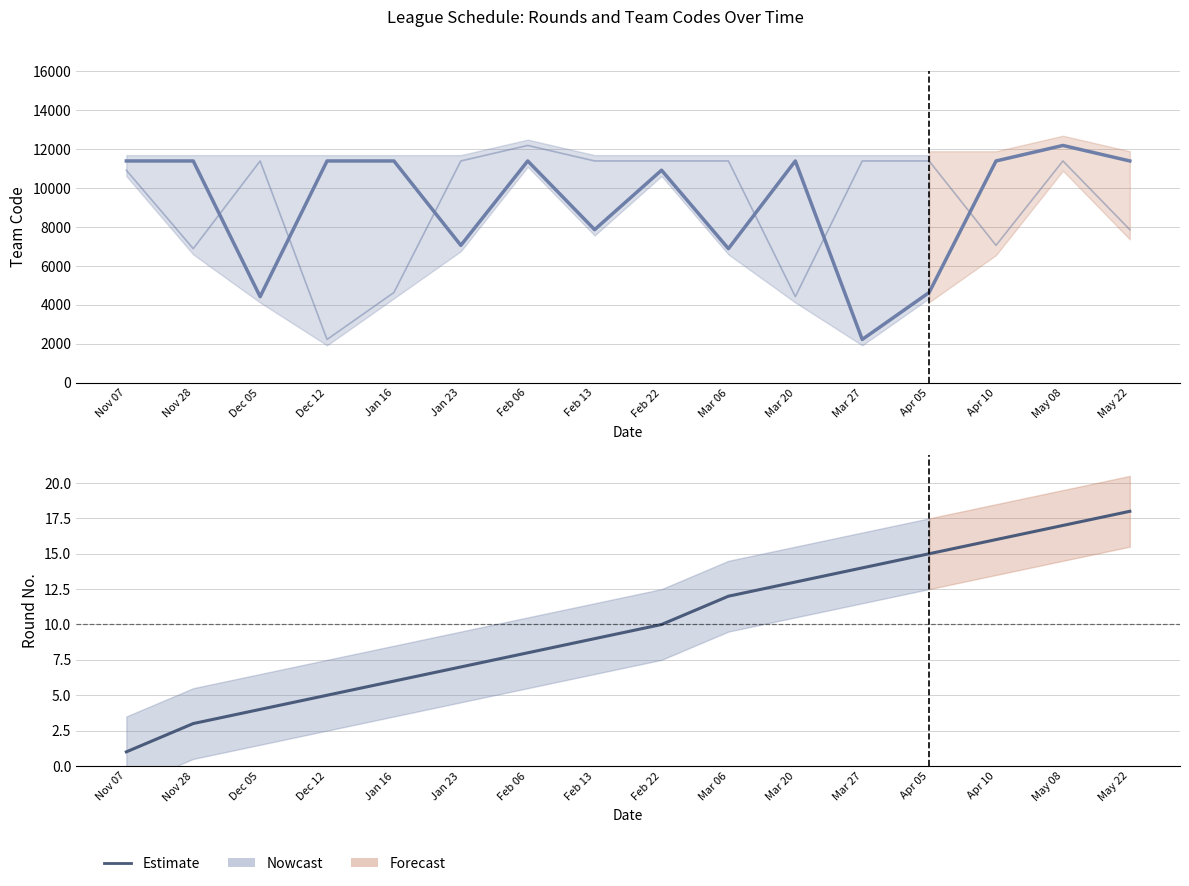

Which series ends up on top after the final intersection of Away Team Code and Home Team Code?

Home Team Code